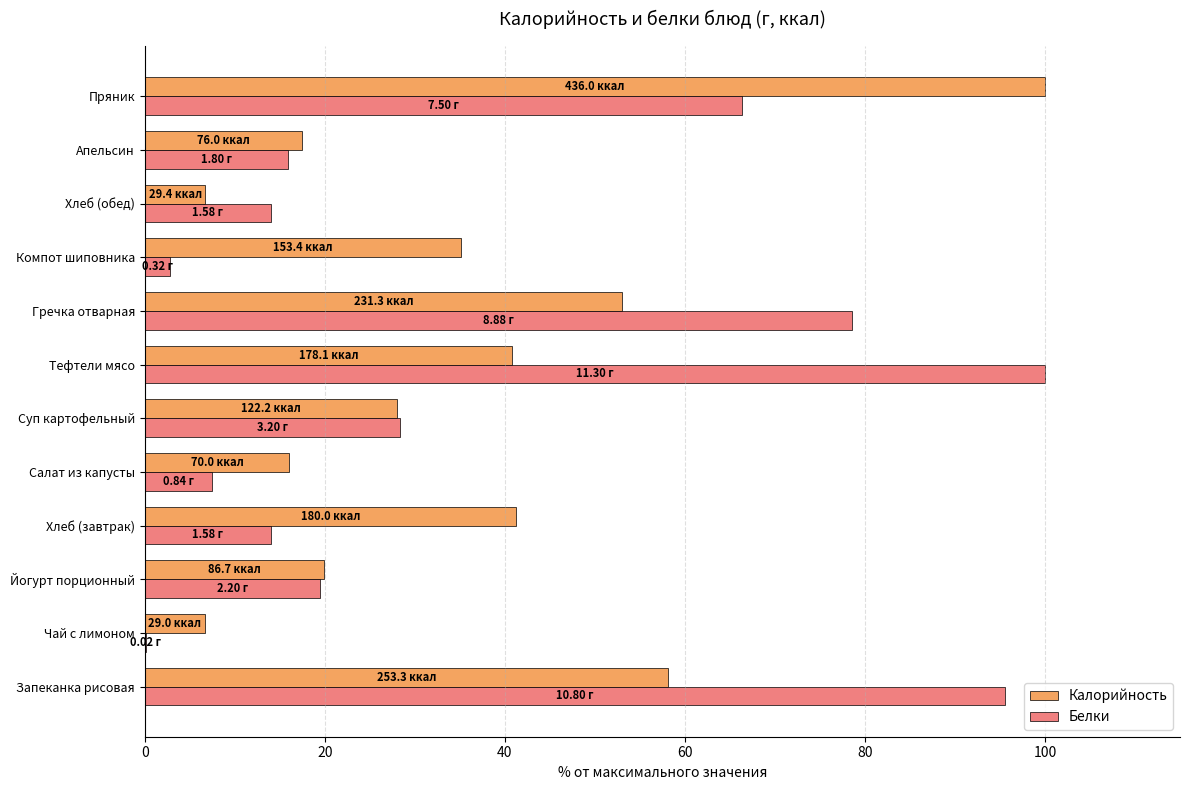

At which category is the sum across all series the highest?

Пряник